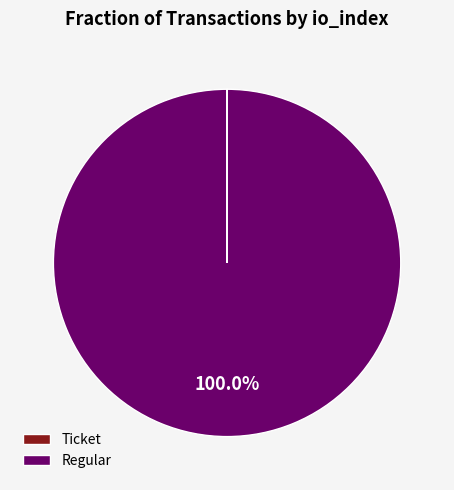

The Regular slice represents 100% of the pie. True or false?

True